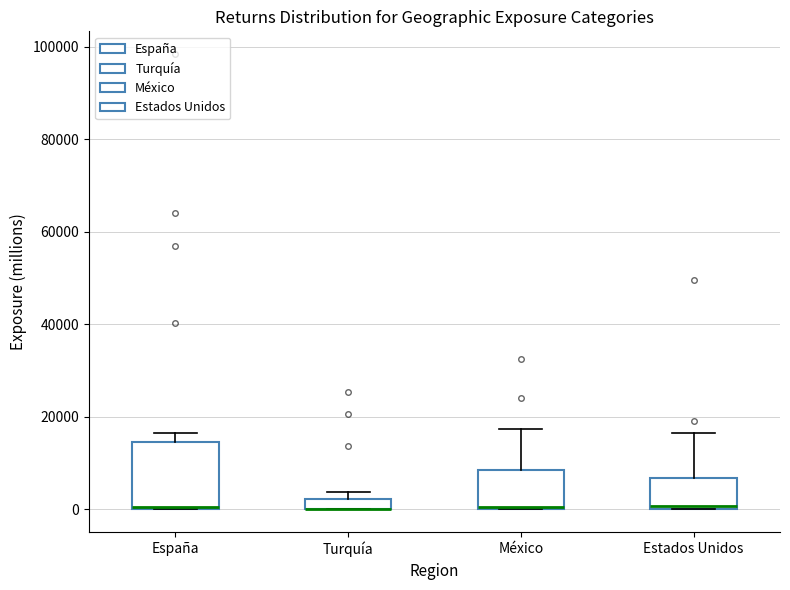

Where is the lower edge of the box for Turquía on the y-axis? The values are not printed on the chart, so give them approximately, as read against the axis.

0